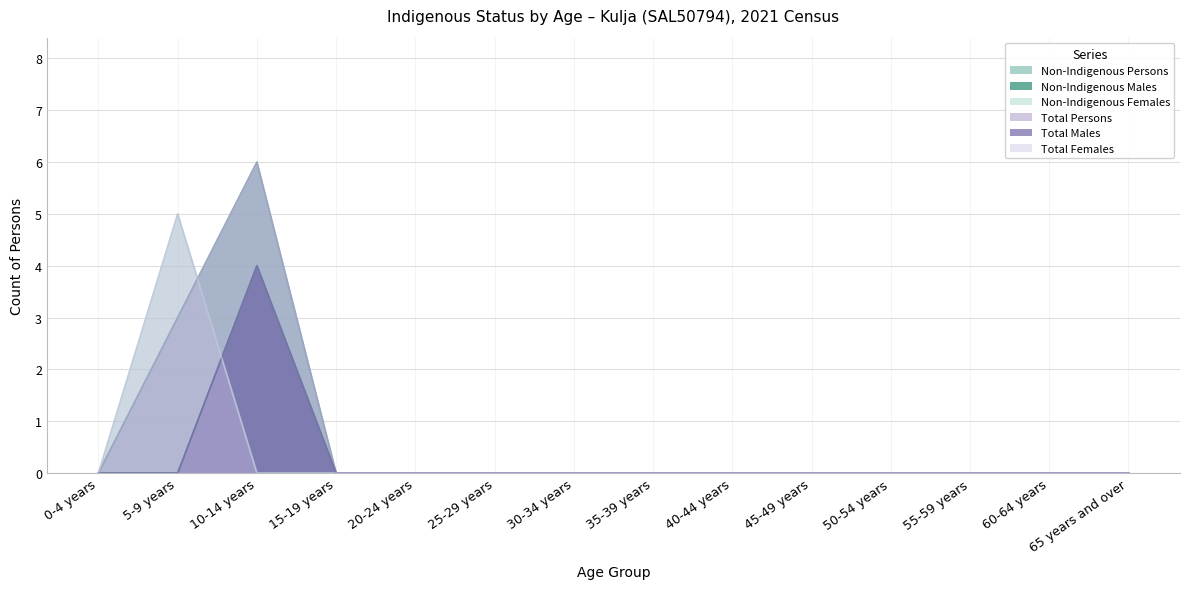

True or false: Non-Indigenous Females and Total Females intersect in this chart.

False